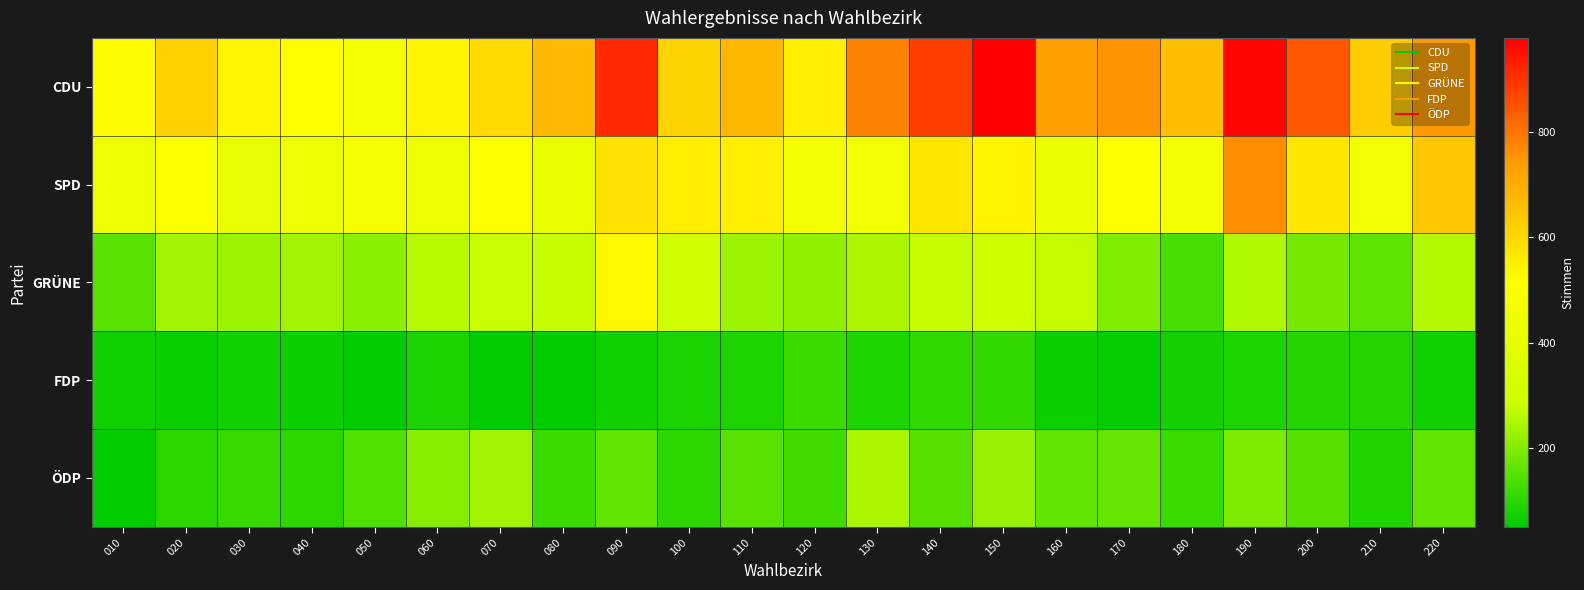

Reading left to right, list all the values displayed in this chart.

CDU: 010=521	020=617	030=535	040=516	050=470	060=539	070=598	080=671	090=914	100=616	110=675	120=549	130=783	140=883	150=979	160=730	170=753	180=658	190=971	200=842	210=630	220=741
SPD: 010=436	020=497	030=408	040=436	050=478	060=436	070=505	080=419	090=577	100=551	110=550	120=464	130=460	140=571	150=540	160=423	170=504	180=467	190=764	200=568	210=457	220=638
GRÜNE: 010=155	020=238	030=230	040=234	050=208	060=259	070=281	080=276	090=531	100=298	110=229	120=215	130=249	140=276	150=296	160=274	170=197	180=131	190=250	200=186	210=156	220=254
FDP: 010=70	020=63	030=69	040=66	050=50	060=80	070=51	080=53	090=69	100=80	110=85	120=122	130=84	140=105	150=109	160=65	170=59	180=72	190=86	200=94	210=91	220=70
ÖDP: 010=56	020=102	030=112	040=102	050=144	060=203	070=235	080=120	090=159	100=102	110=152	120=124	130=246	140=149	150=222	160=159	170=169	180=117	190=195	200=149	210=89	220=162